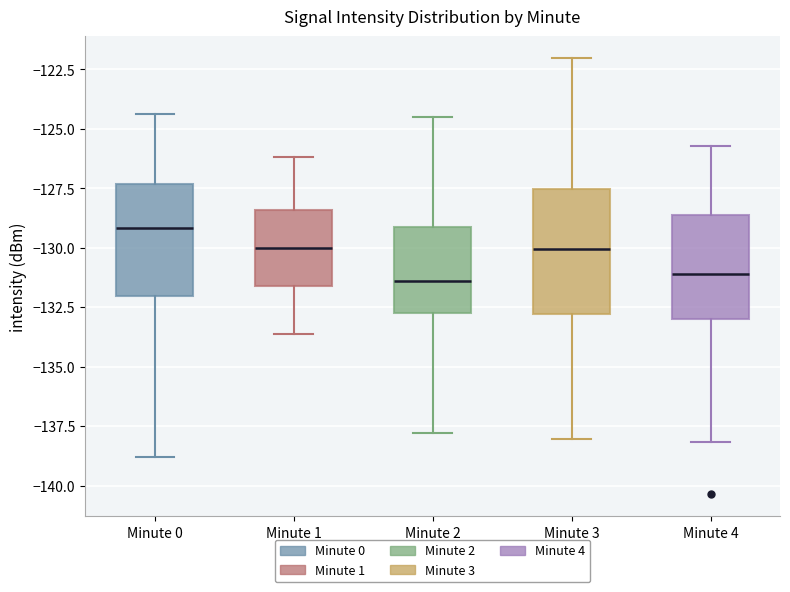

Reading left to right, transcribe this box plot: for each box, give where its median line is, the range the box spans, and where its two whiskers end, as read against the y-axis. The values are not printed on the chart, so give them approximately, as read against the axis.

Minute 0: median -129.0, box -132.0 to -127.5, whiskers -139.0 to -124.5
Minute 1: median -130.0, box -131.5 to -128.5, whiskers -133.5 to -126.0
Minute 2: median -131.5, box -132.5 to -129.0, whiskers -138.0 to -124.5
Minute 3: median -130.0, box -133.0 to -127.5, whiskers -138.0 to -122.0
Minute 4: median -131.0, box -133.0 to -128.5, whiskers -138.0 to -125.5